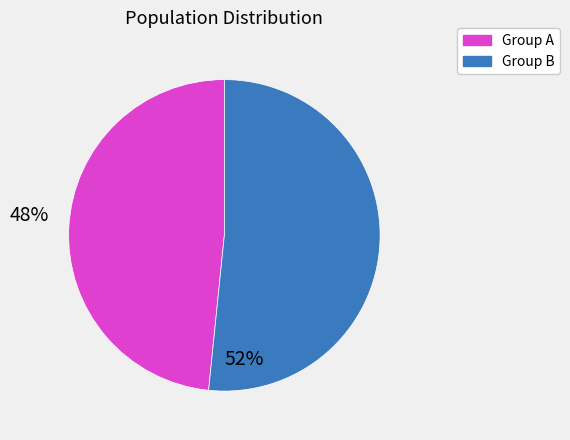

Does any single category account for the majority?

Yes